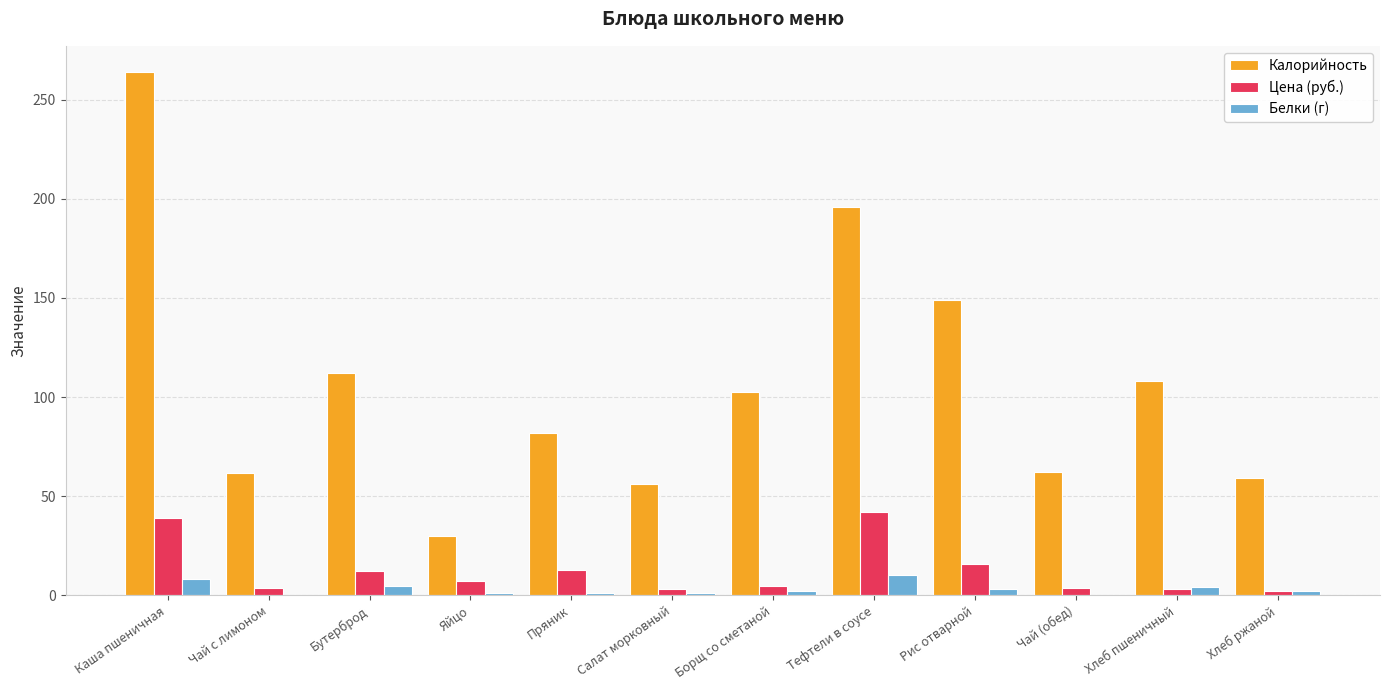

Which series changed the most between Бутерброд and Салат морковный?

Калорийность